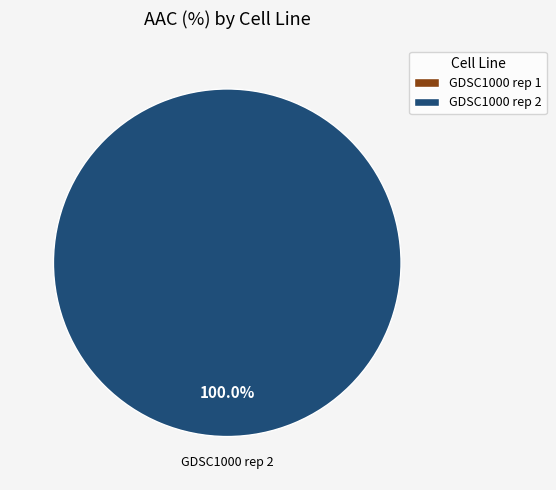

Rank the categories by value from highest to lowest.

GDSC1000 rep 2, GDSC1000 rep 1